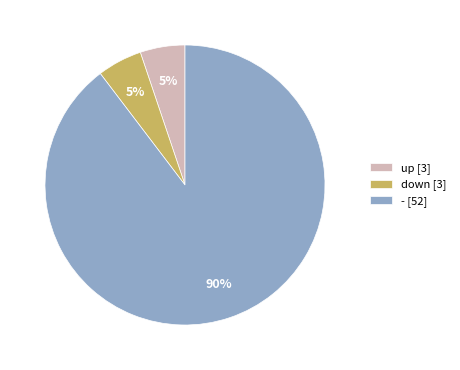

Count the number of slices in the pie.

3